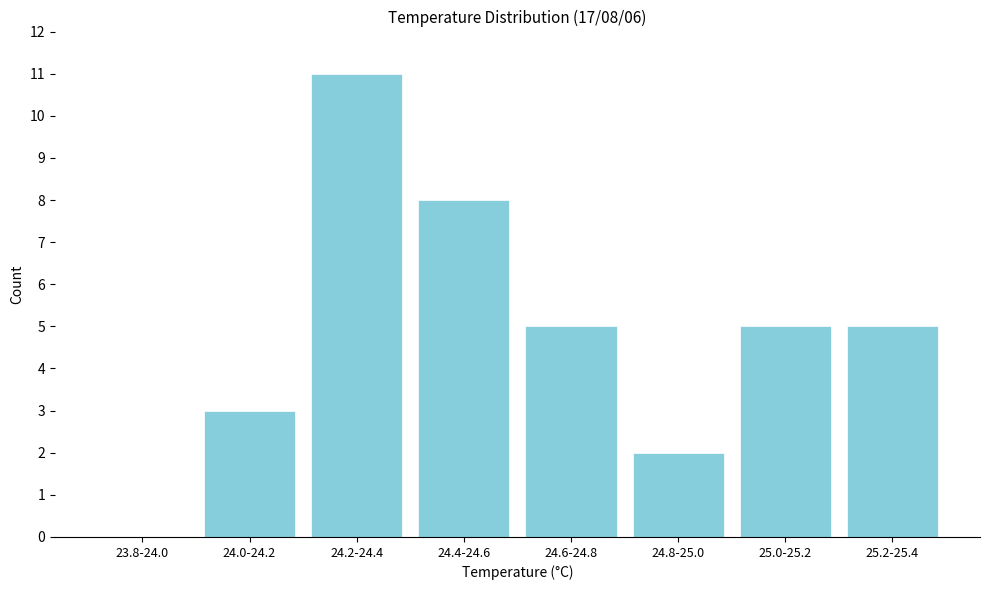

Reading right to left, what are all the values shown in this chart?

25.2-25.4=5	25.0-25.2=5	24.8-25.0=2	24.6-24.8=5	24.4-24.6=8	24.2-24.4=11	24.0-24.2=3	23.8-24.0=0